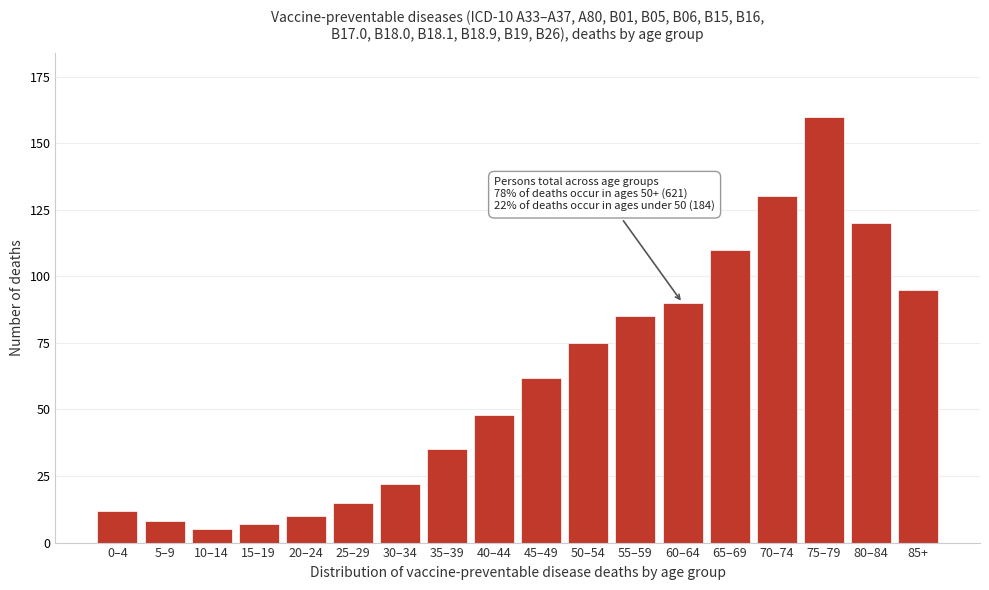

Reading left to right, what are all the values shown in this chart?

12	8	5	7	10	15	22	35	48	62	75	85	90	110	130	160	120	95